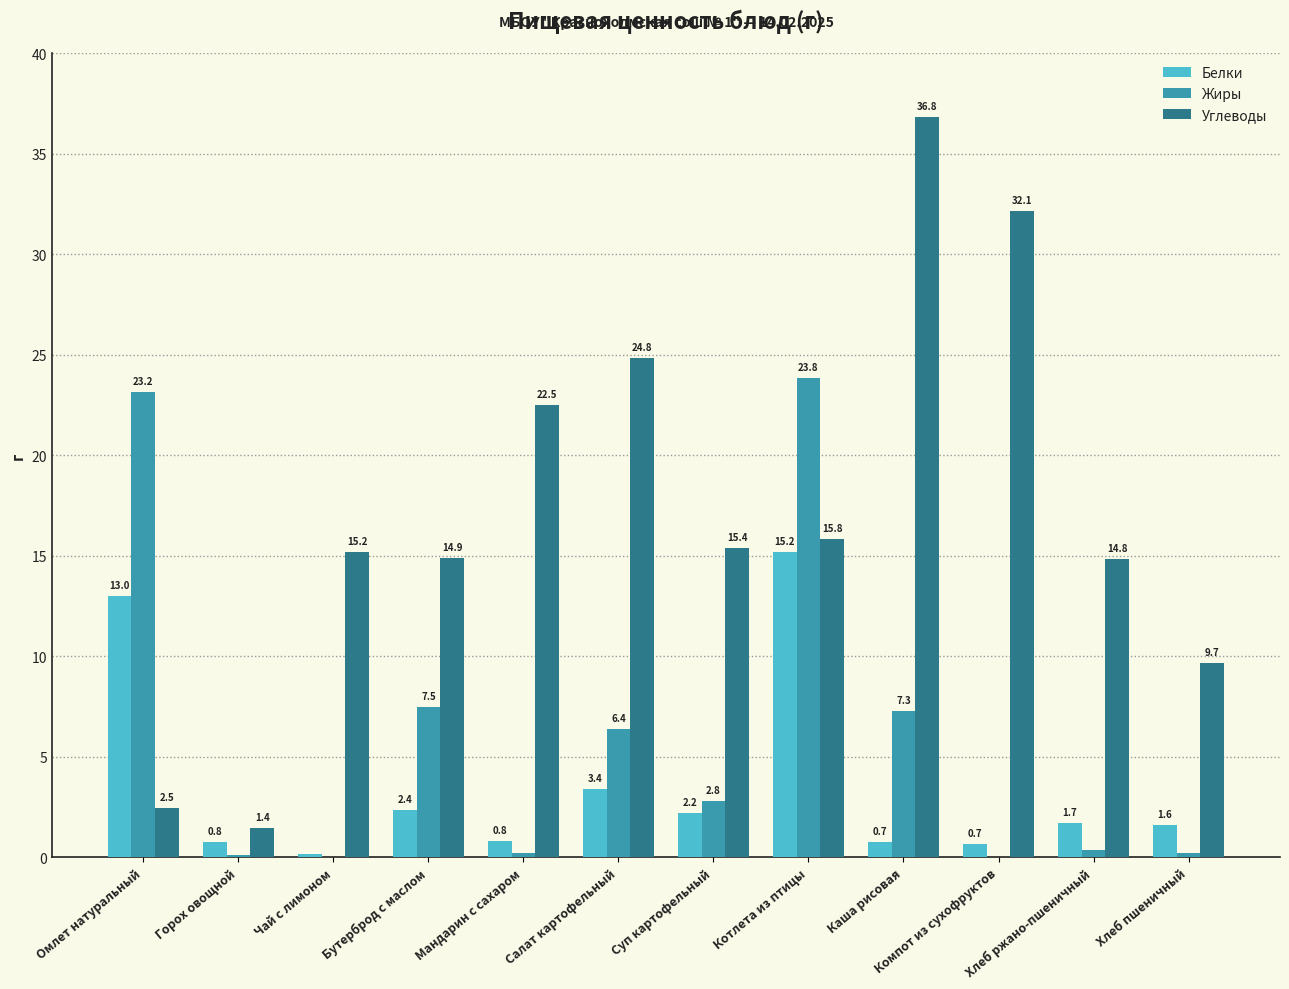

Read the Белки value at Котлета из птицы.

15.2